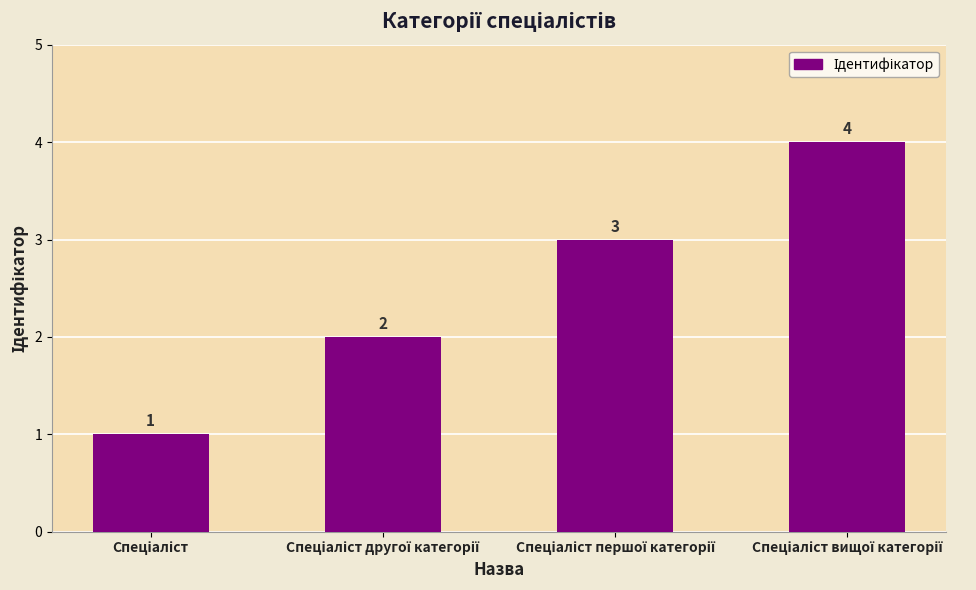

What is the maximum value shown in the chart?

4